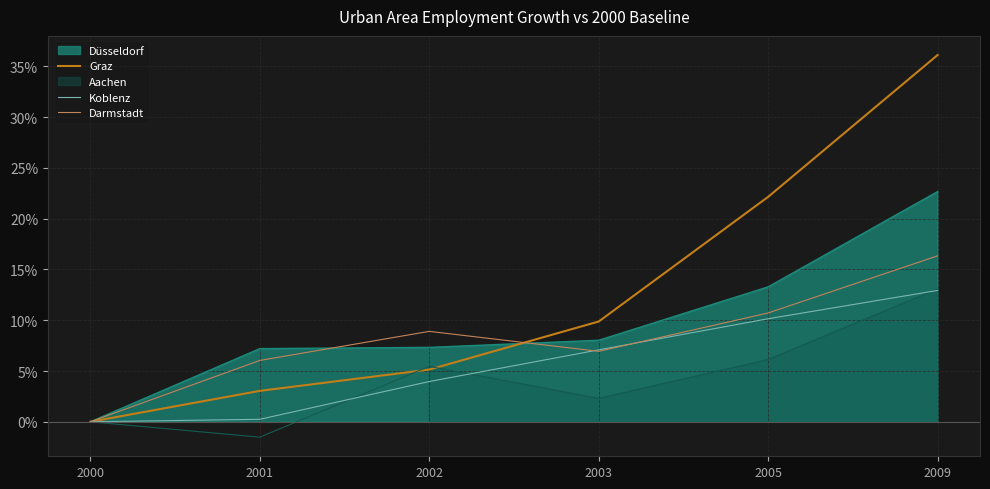

True or false: Graz and Koblenz intersect in this chart.

False